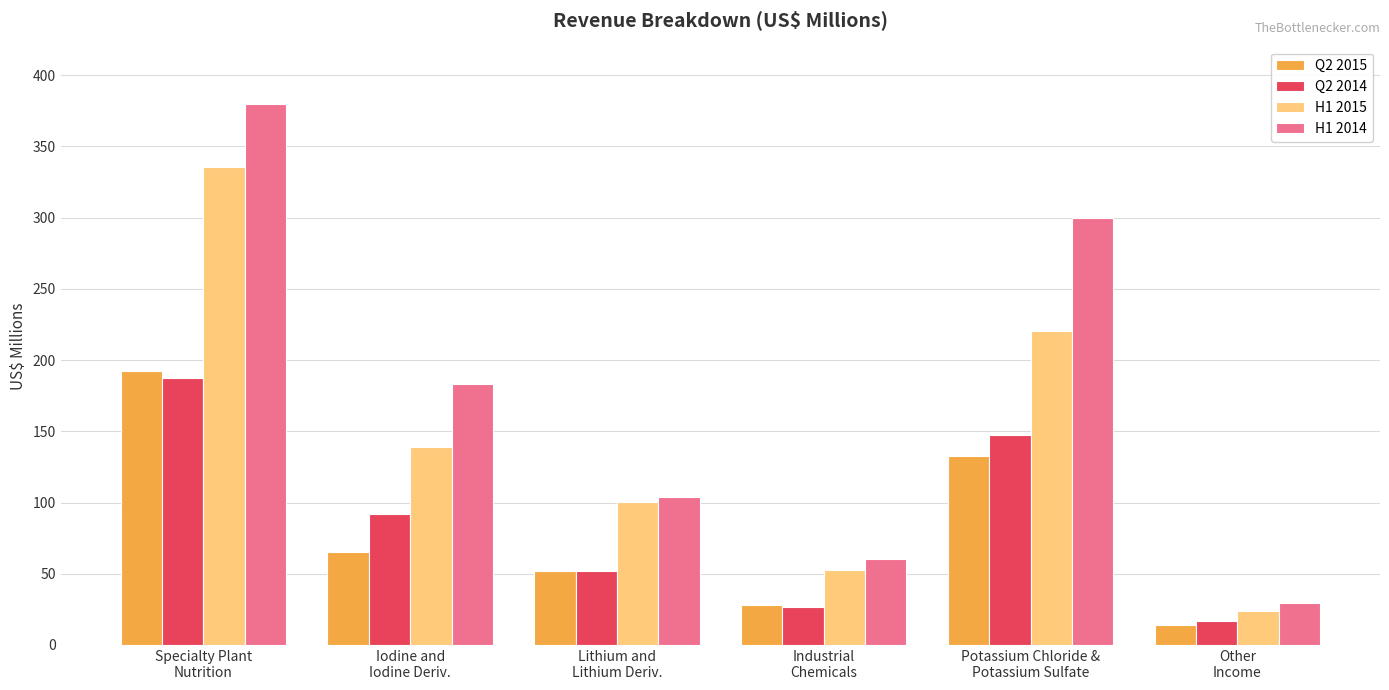

Is the value of H1 2015 at Industrial
Chemicals greater than the value of Q2 2015 at Industrial
Chemicals?

Yes